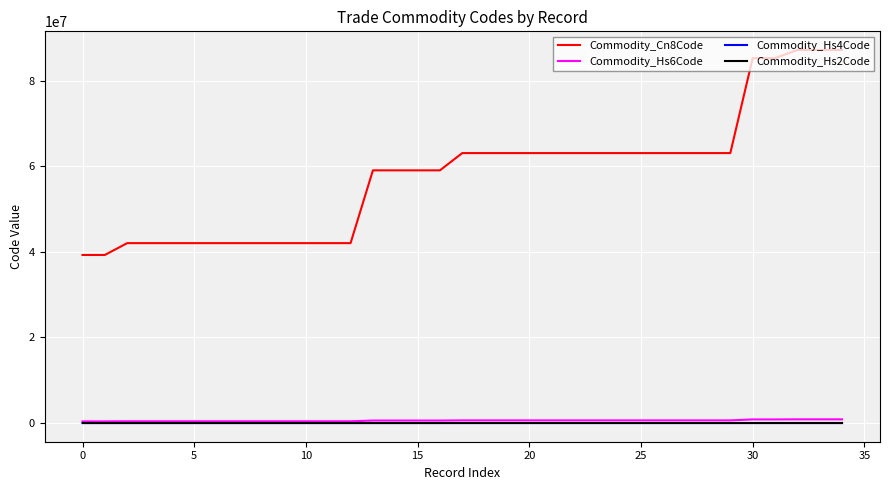

What is the maximum value shown in the chart?

87142000